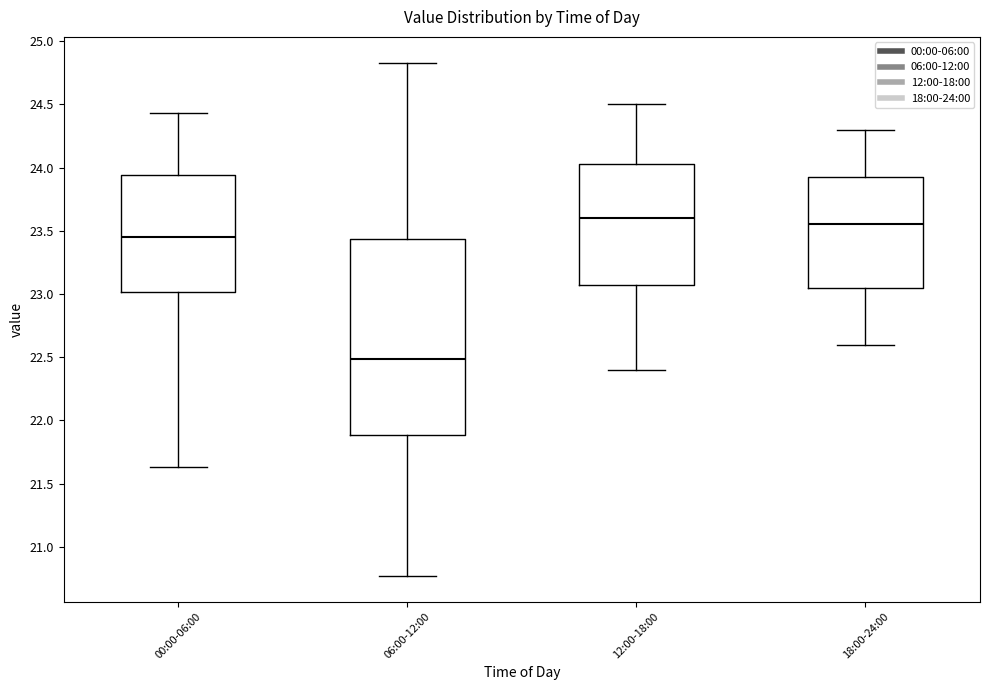

Reading left to right, read every box against the y-axis: the position of its median line, the range the box covers, and the ends of its whiskers. The values are not printed on the chart, so give them approximately, as read against the axis.

00:00-06:00: median 23.45, box 23.00 to 23.95, whiskers 21.65 to 24.45
06:00-12:00: median 22.50, box 21.90 to 23.45, whiskers 20.75 to 24.85
12:00-18:00: median 23.60, box 23.10 to 24.05, whiskers 22.40 to 24.50
18:00-24:00: median 23.55, box 23.05 to 23.95, whiskers 22.60 to 24.30